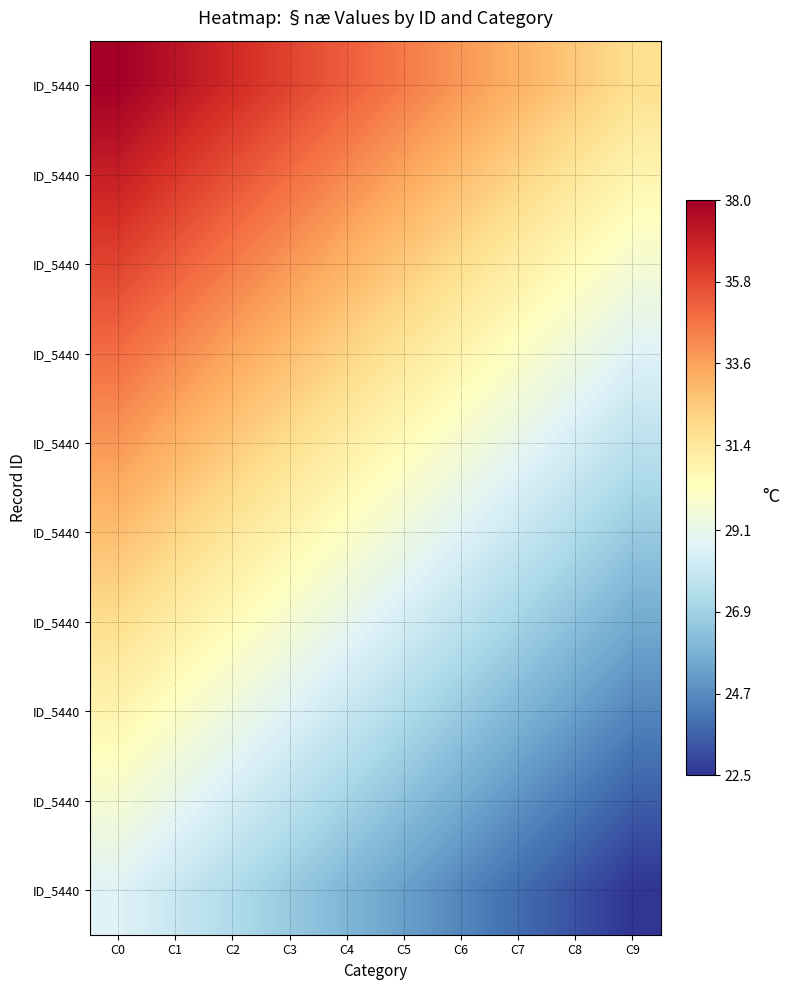

Between C6 and C7, which is larger?

C6